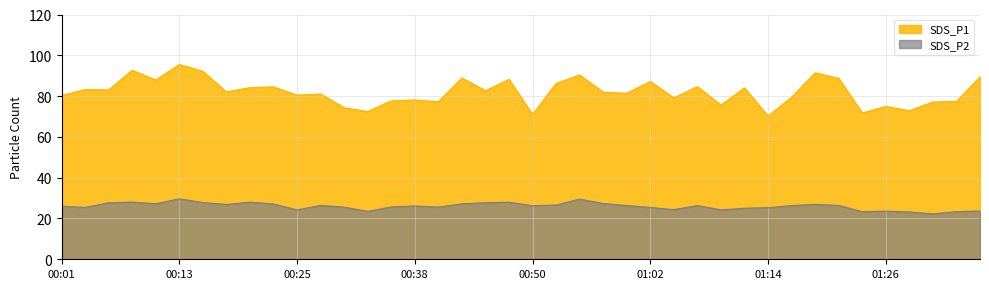

True or false: SDS_P1 and SDS_P2 intersect in this chart.

False